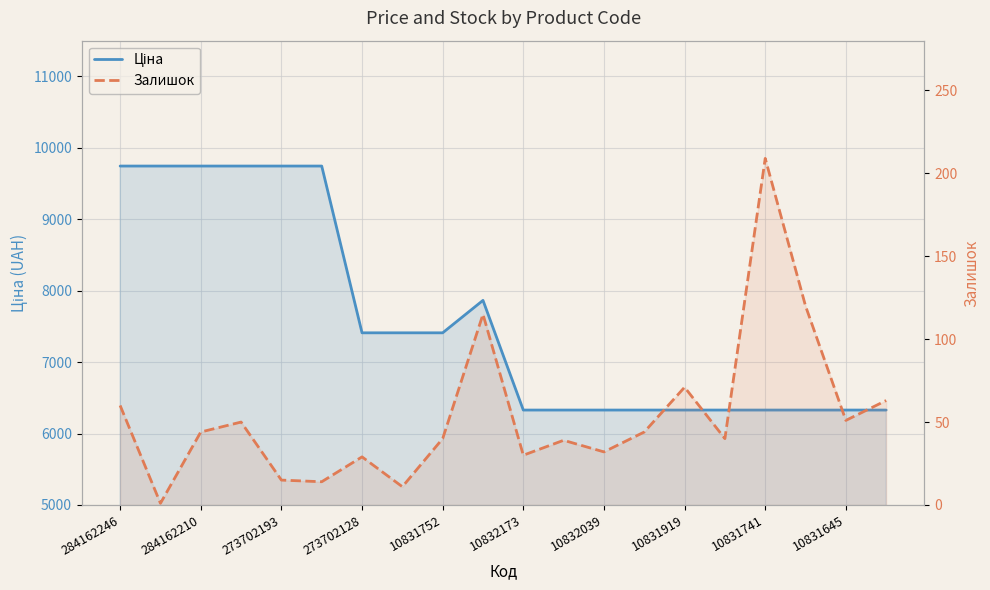

Rank the series by their average value, from lowest to highest.

Залишок, Ціна